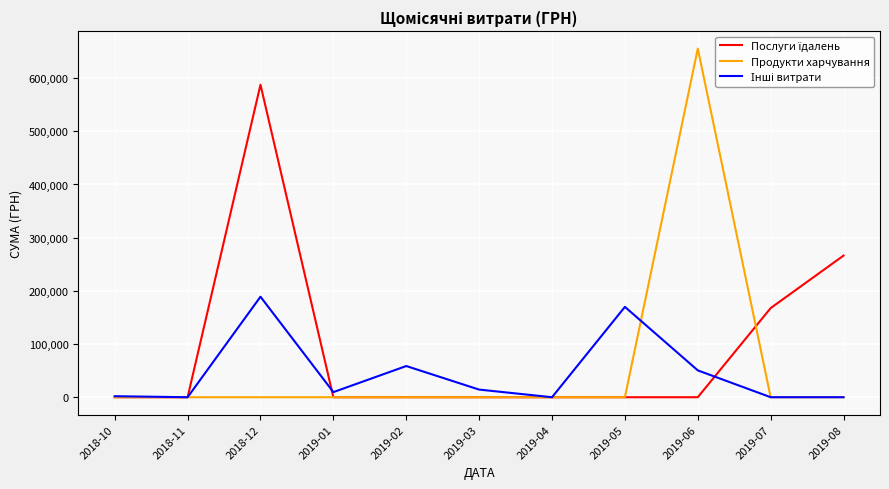

At which category is the sum across all series the highest?

2018-12